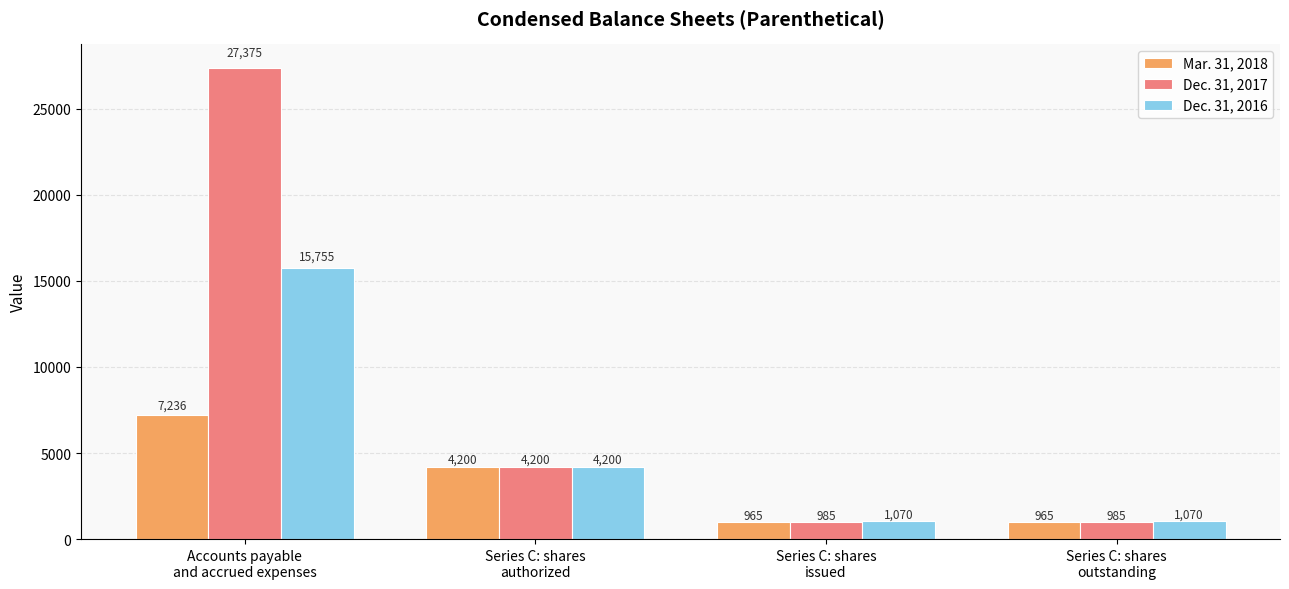

What is the value of the Mar. 31, 2018 bar at the 3rd from the left?

965